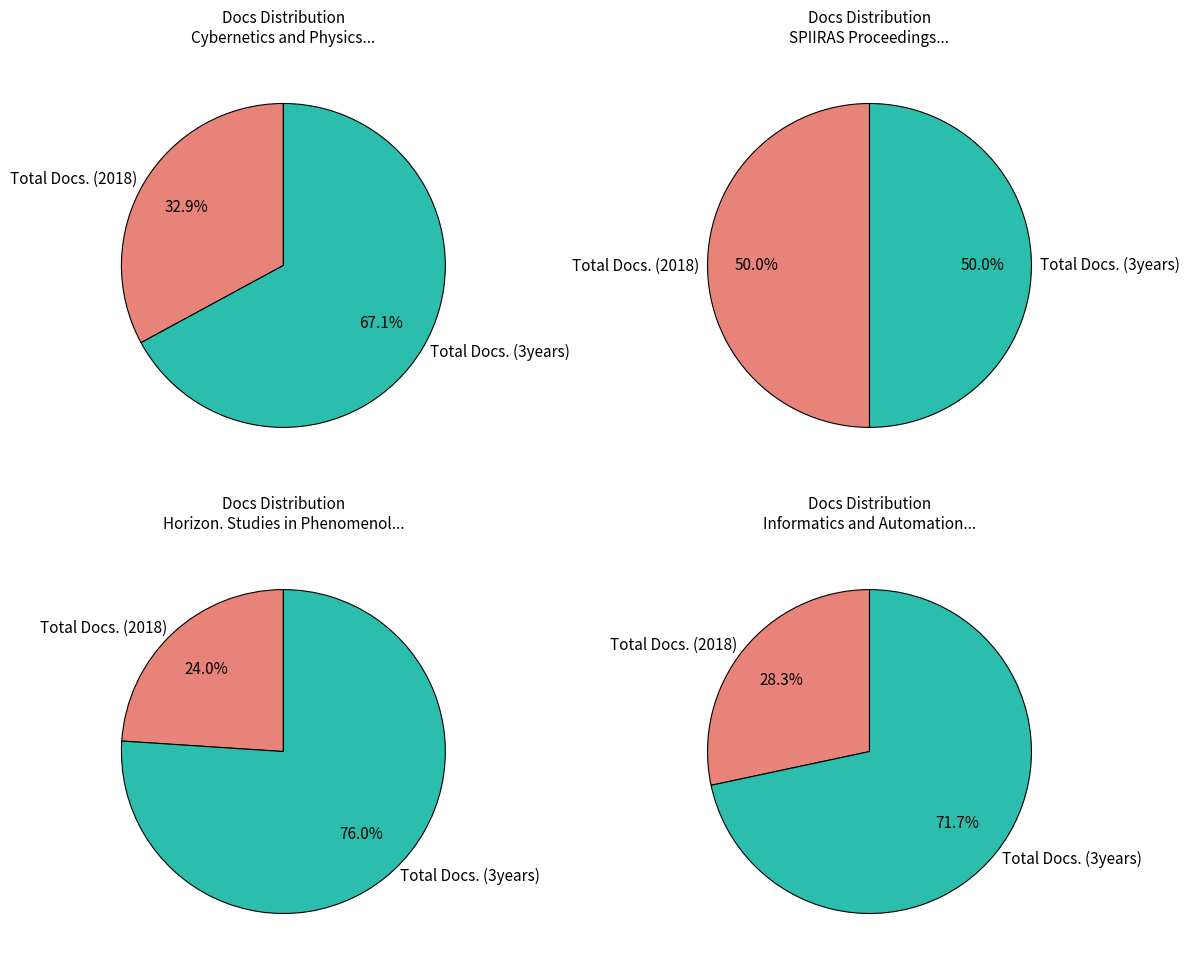

Which has a higher value, Total Docs. (3years) or Total Docs. (2018)?

Total Docs. (3years)